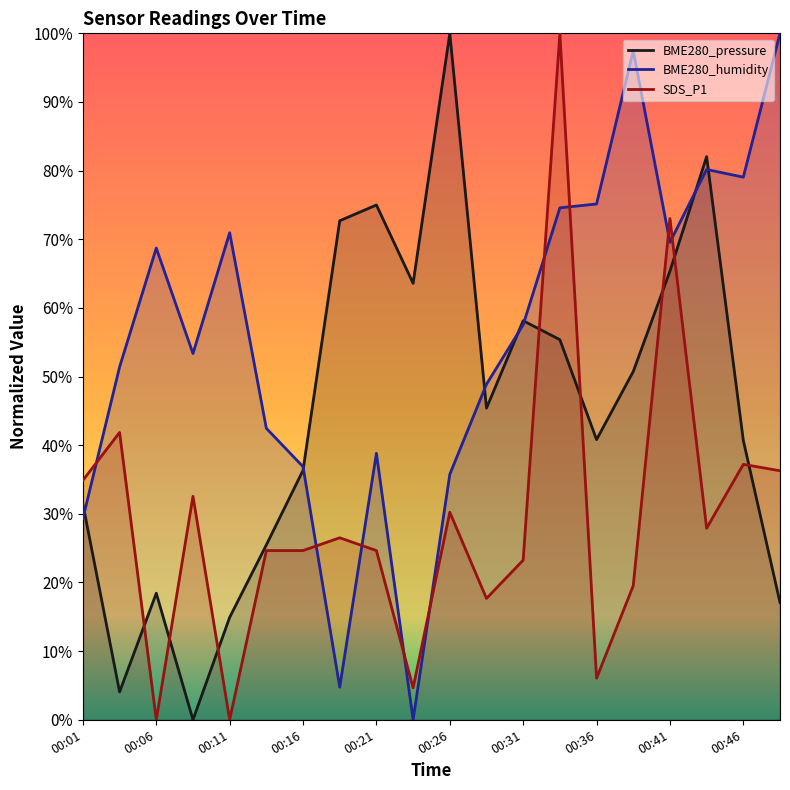

Which label corresponds to the largest value in the chart?

00:26